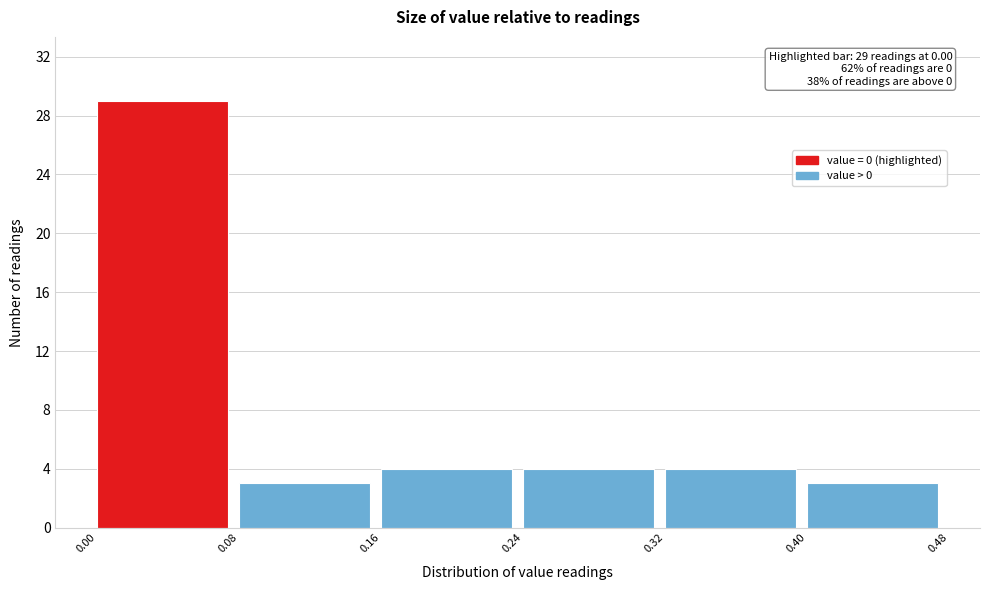

Which range on the x-axis has the tallest bar?

0.00 to 0.08